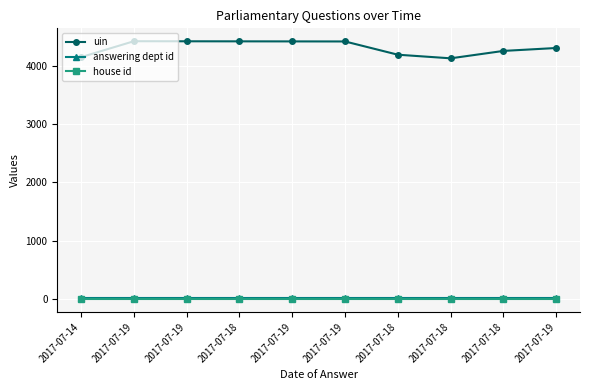

Reading left to right, transcribe all the data shown in this chart.

uin: 4148	4421	4420	4419	4418	4417	4190	4128	4255	4305
answering dept id: 27	27	27	27	27	27	27	27	27	27
house id: 1	1	1	1	1	1	1	1	1	1